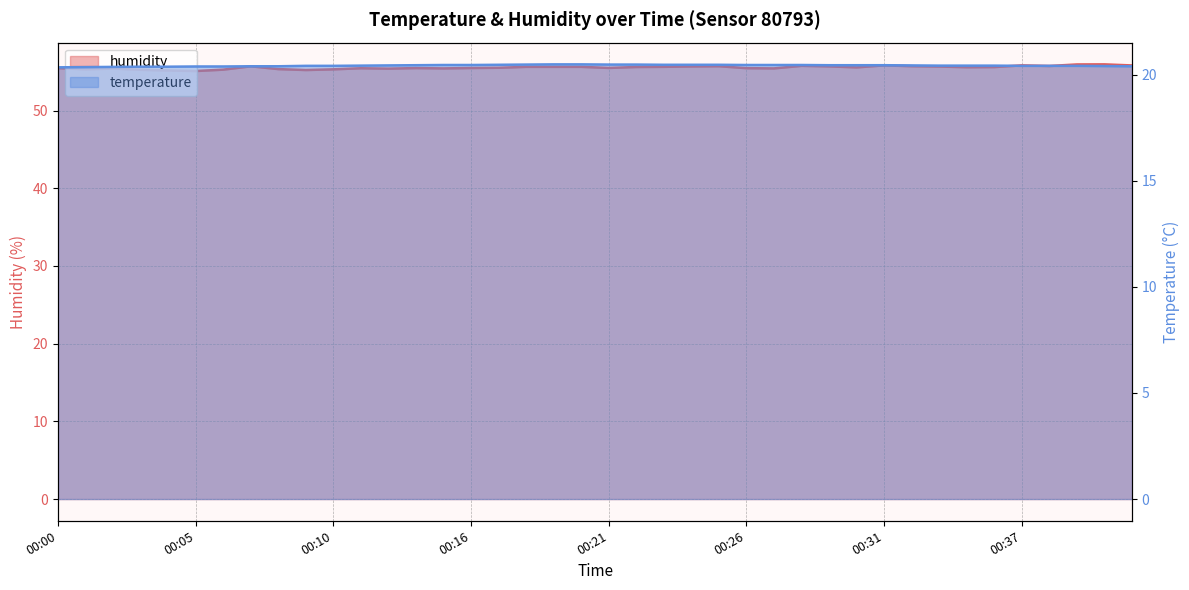

Rank the series by their average value, from highest to lowest.

humidity, temperature